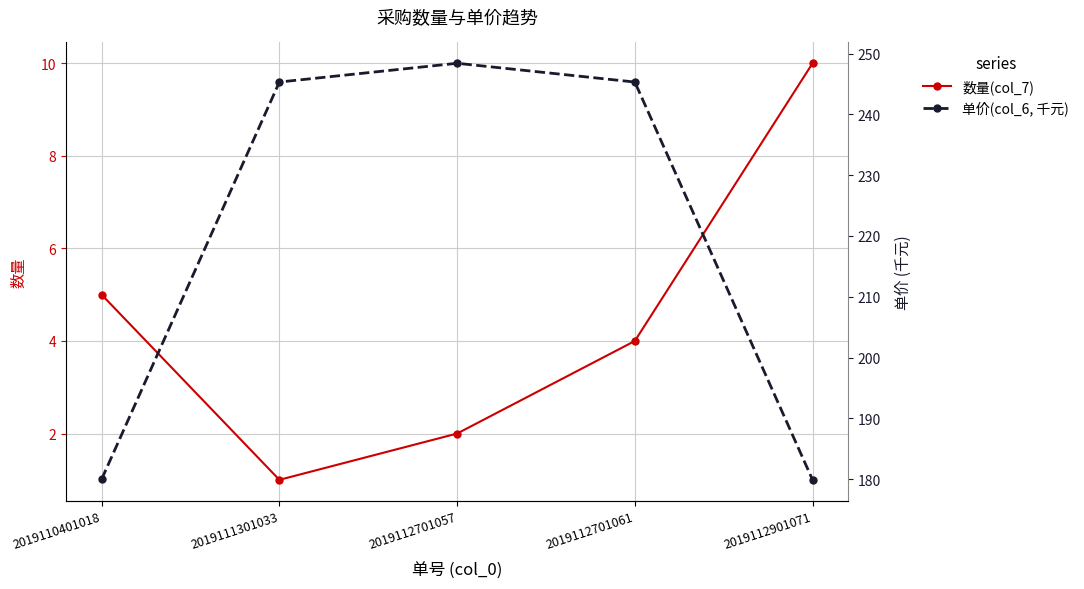

What is the highest value of the 数量(col_7) series?

10